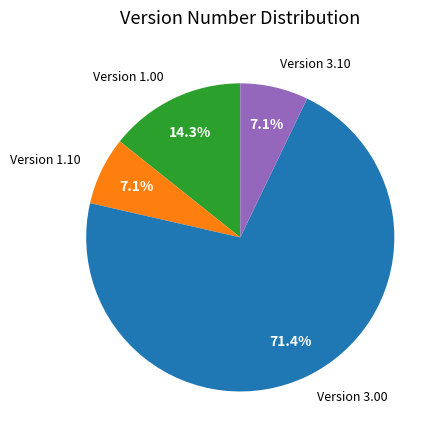

Does any single category account for the majority?

Yes